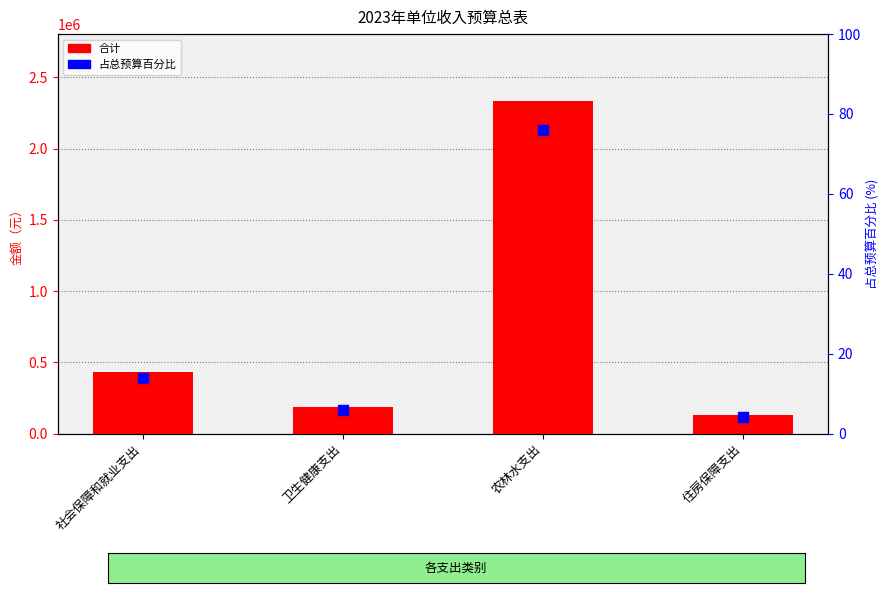

At how many categories does at least one series exceed 327277?

2